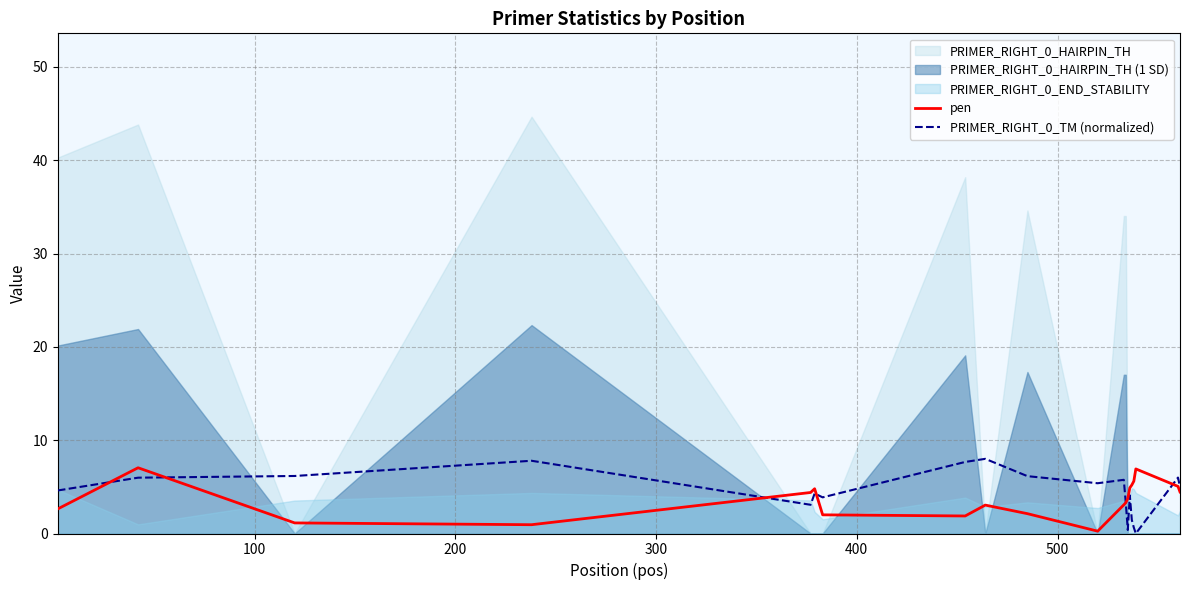

What is the value of the PRIMER_RIGHT_0_TM (normalized) point at the 6th from the left?

4.3